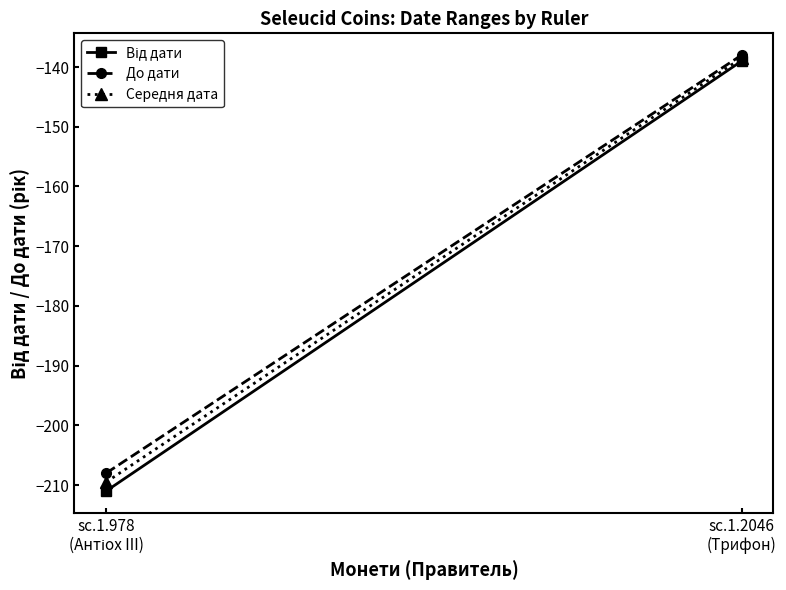

Rank the categories by Від дати value from highest to lowest.

sc.1.2046
(Трифон), sc.1.978
(Антіох III)